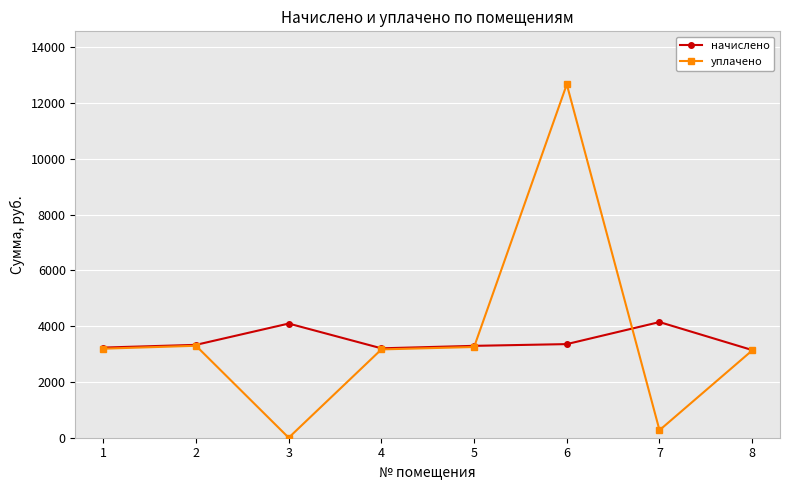

The value of уплачено at 3 is 0.0. True or false?

True